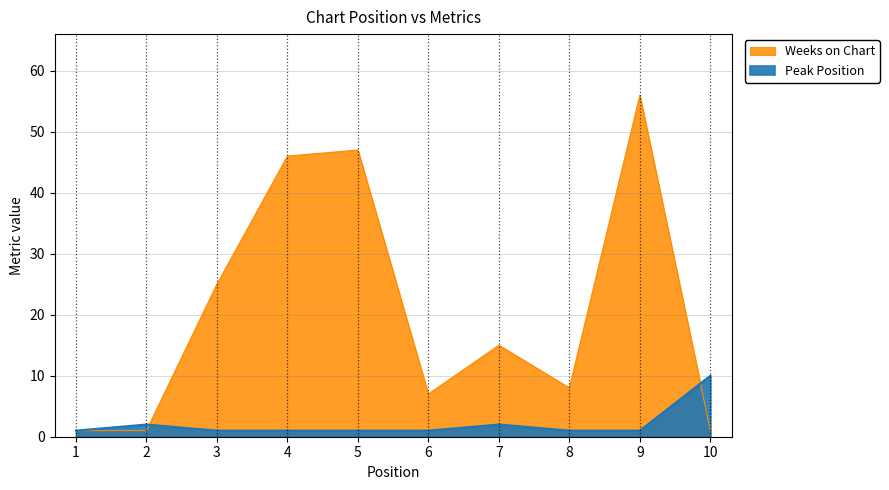

Is it true that Weeks on Chart equals 0 at 2?

False